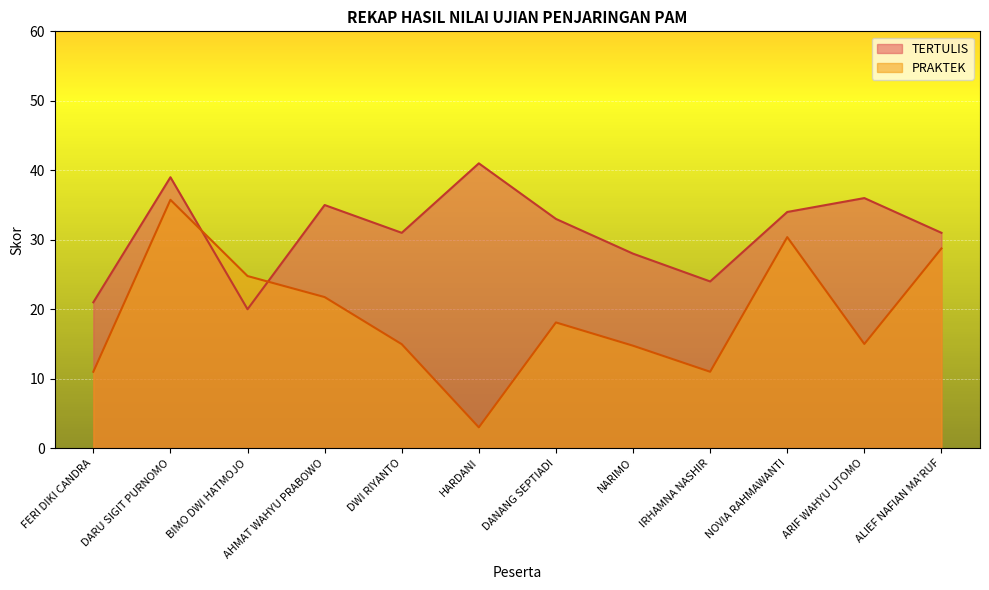

At which category does TERTULIS reach its first local peak?

DARU SIGIT PURNOMO